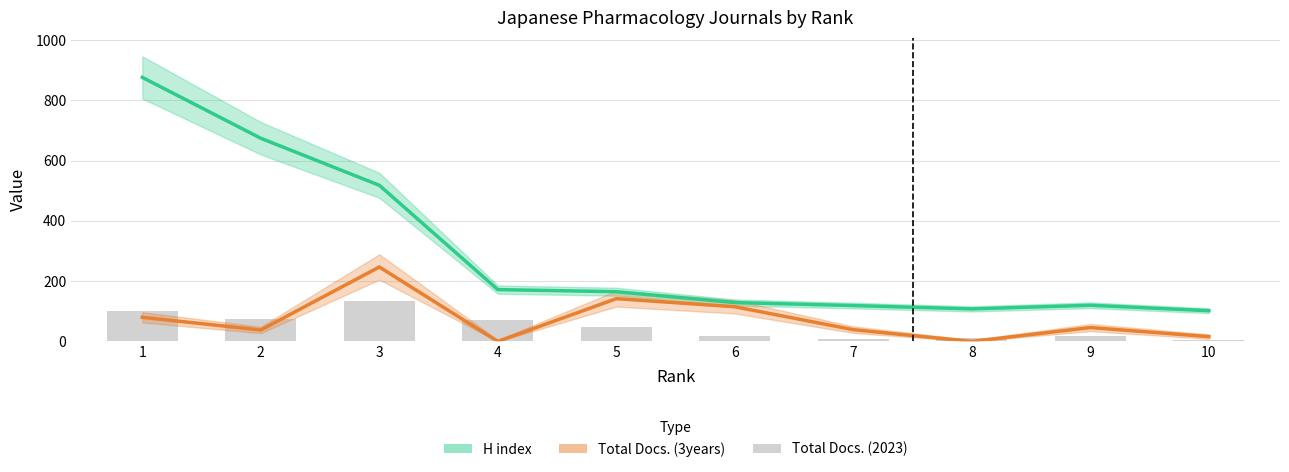

Reading right to left, extract all data points from this chart.

H index: 10=102	9=120	8=108	7=119	6=129	5=165	4=172	3=518	2=674	1=876
Total Docs. (3years): 10=16	9=46	8=0	7=39	6=115	5=142	4=0	3=247	2=38	1=80
Total Docs. (2023): 10=6	9=18	8=13	7=8	6=19	5=47	4=70	3=134	2=75	1=101